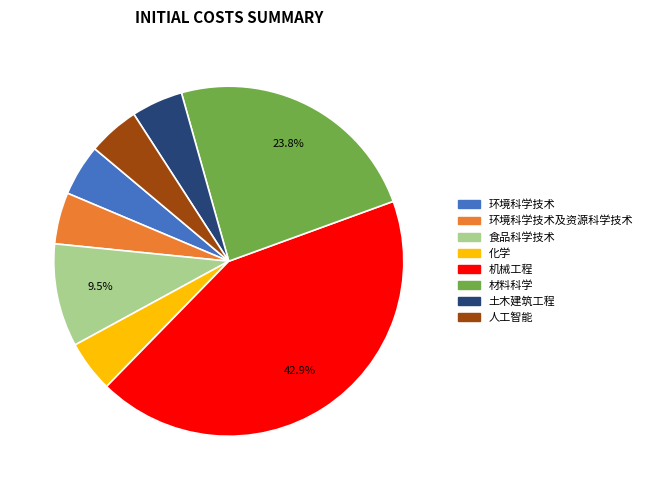

Which category has the biggest portion of the pie?

机械工程